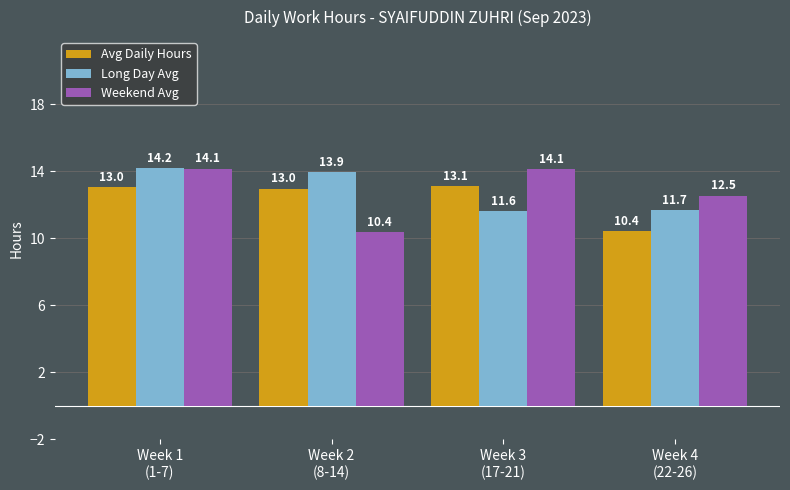

What is the maximum value for Long Day Avg?

14.2